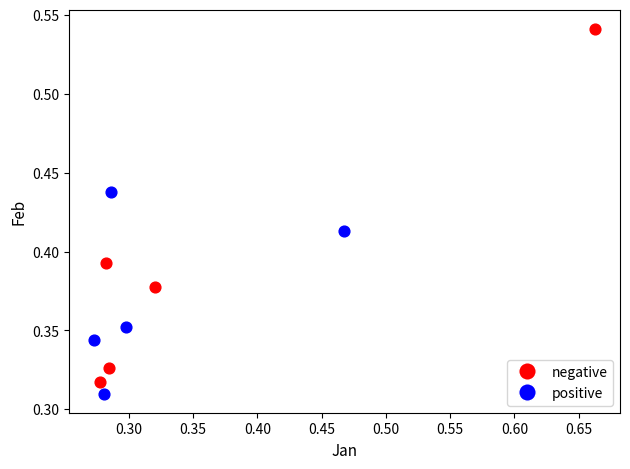

What are all the series names shown in the legend?

negative, positive